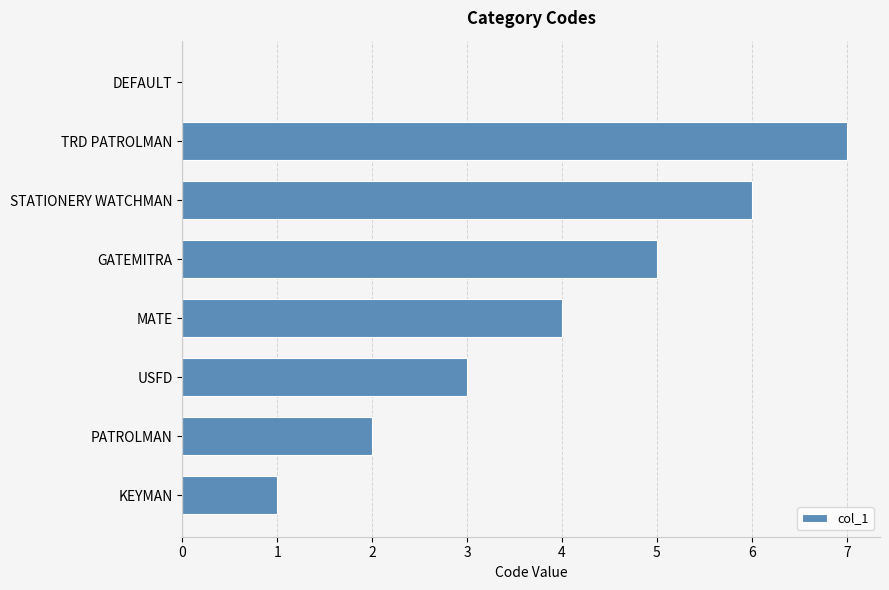

Is it true that the value at TRD PATROLMAN is 10?

False